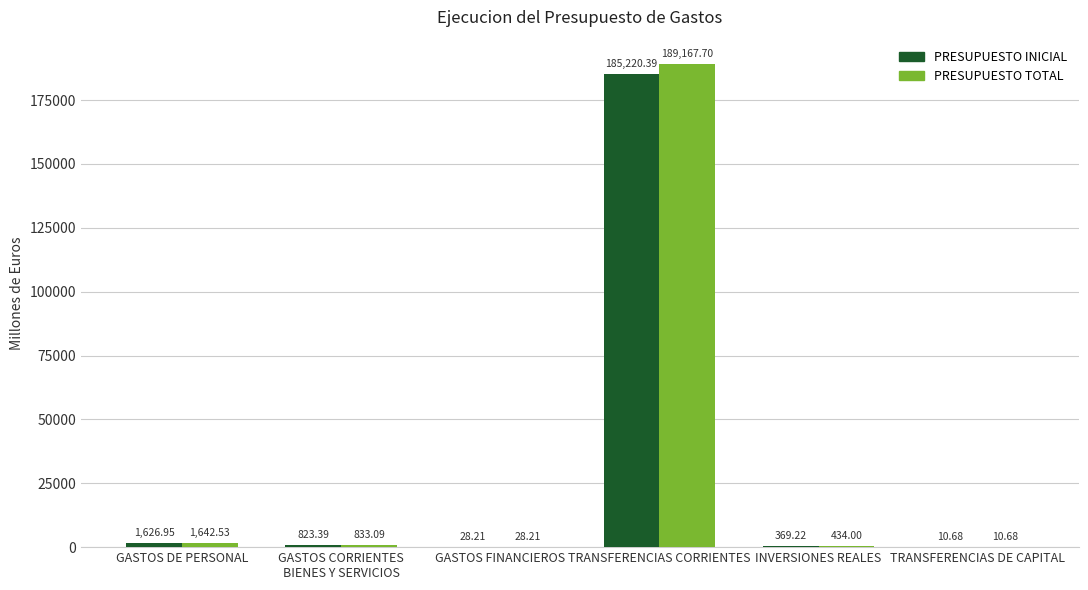

Which series has the widest spread of values?

PRESUPUESTO TOTAL